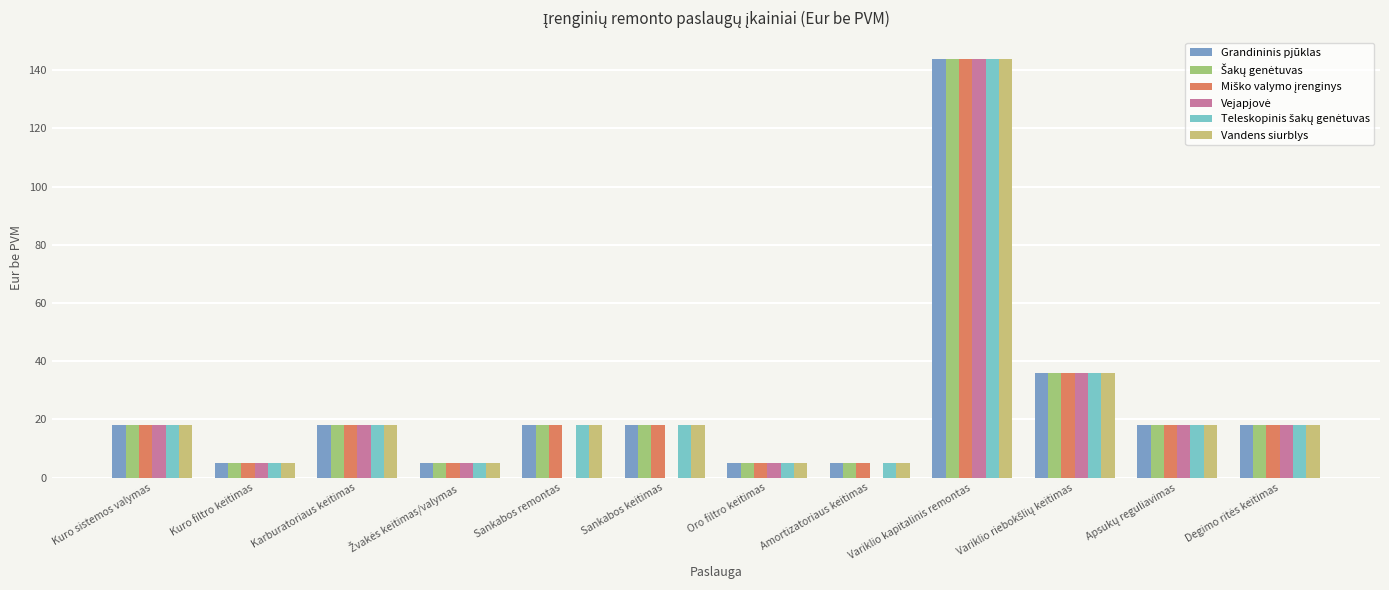

At which category is the sum across all series the highest?

Variklio kapitalinis remontas